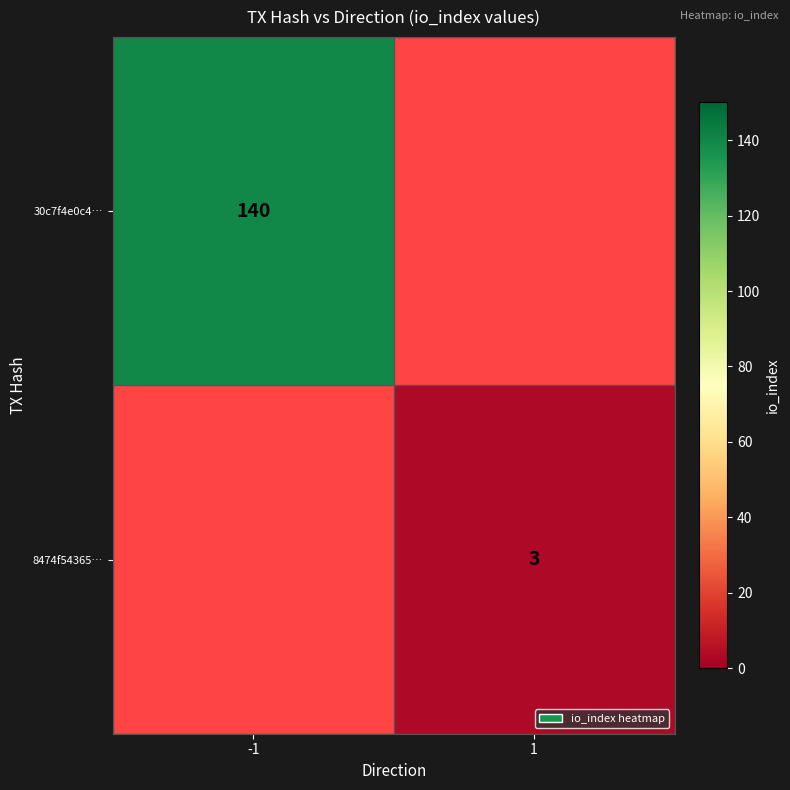

Is it true that 30c7f4e0c4… equals 197 at -1?

False